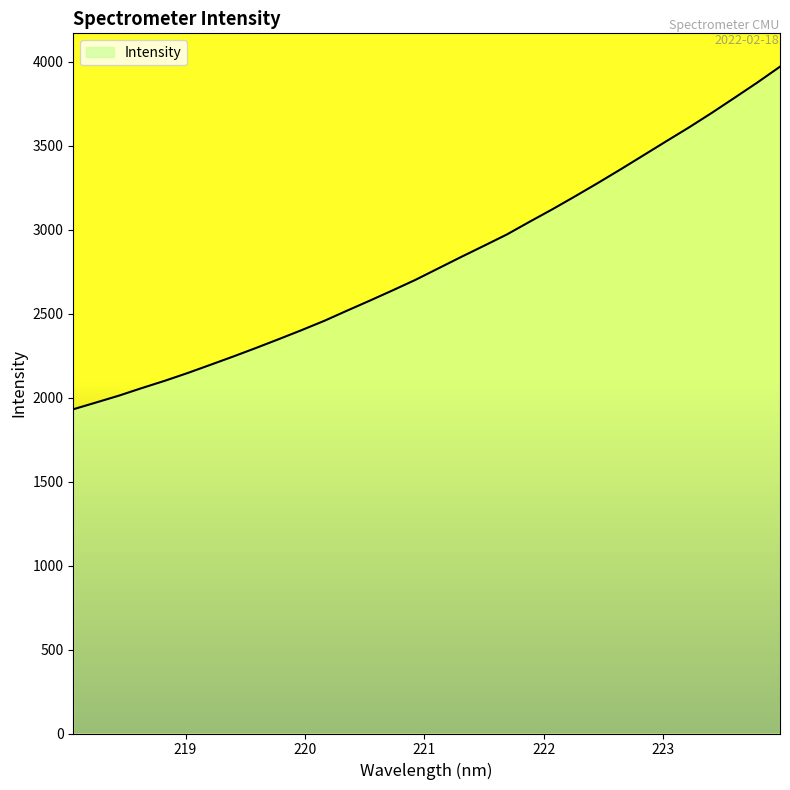

What is the smallest value displayed?

1930.7